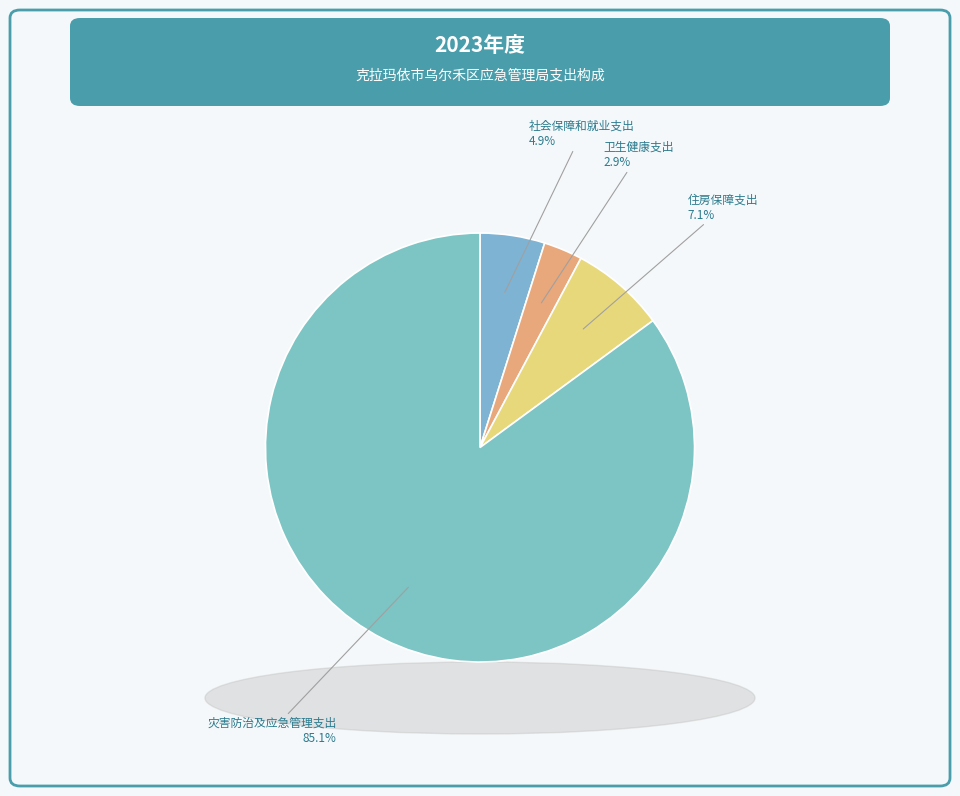

The 卫生健康支出 slice represents 9% of the pie. True or false?

False